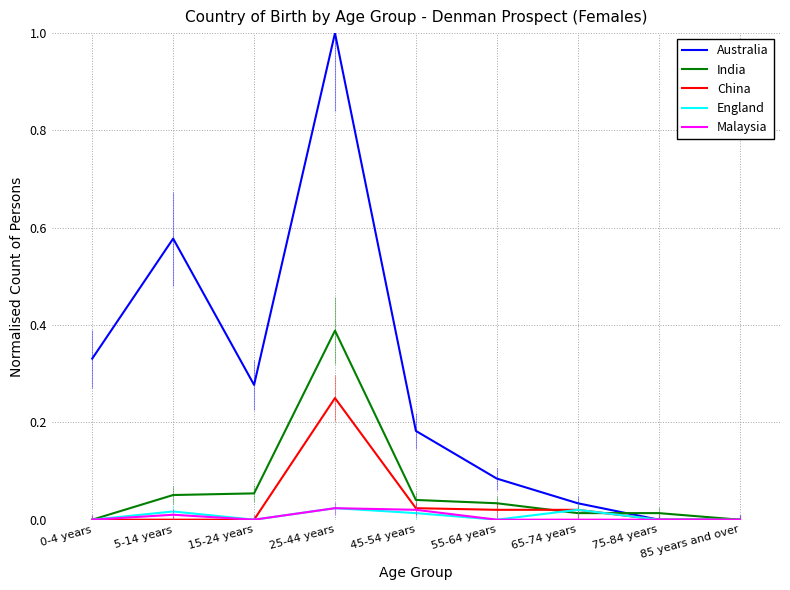

Is the value of China at 45-54 years greater than the value of England at 15-24 years?

Yes